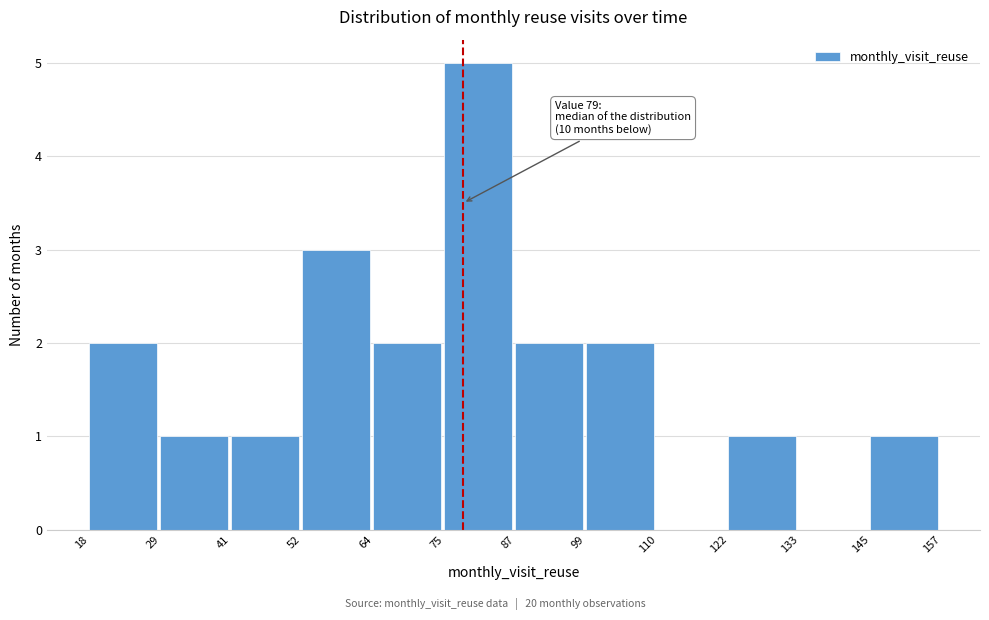

Which range on the x-axis has the tallest bar?

75 to 87